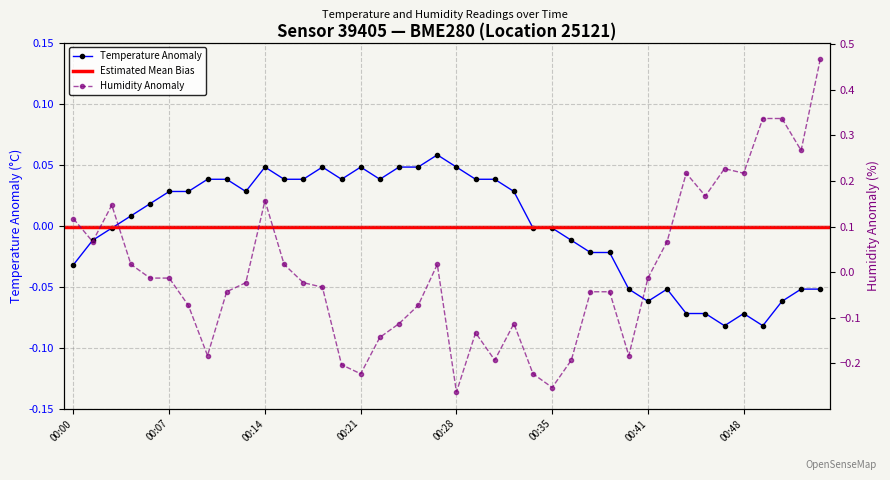

Rank the series at 00:48 from lowest to highest value.

temperature, humidity